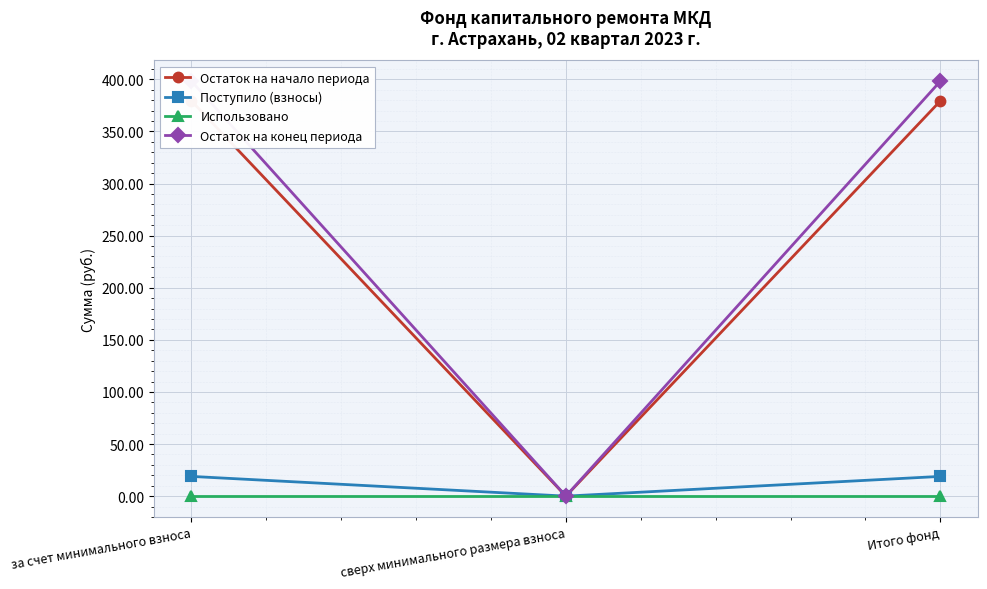

Is the value of Остаток на конец периода at за счет минимального взноса greater than the value of Поступило (взносы) at Итого фонд?

Yes